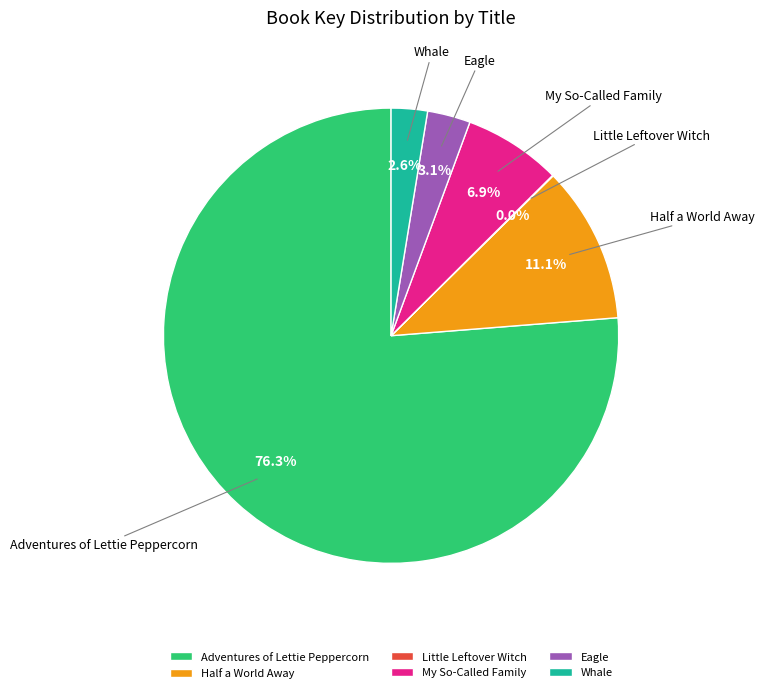

What percentage is NOT represented by Eagle?

96.9%